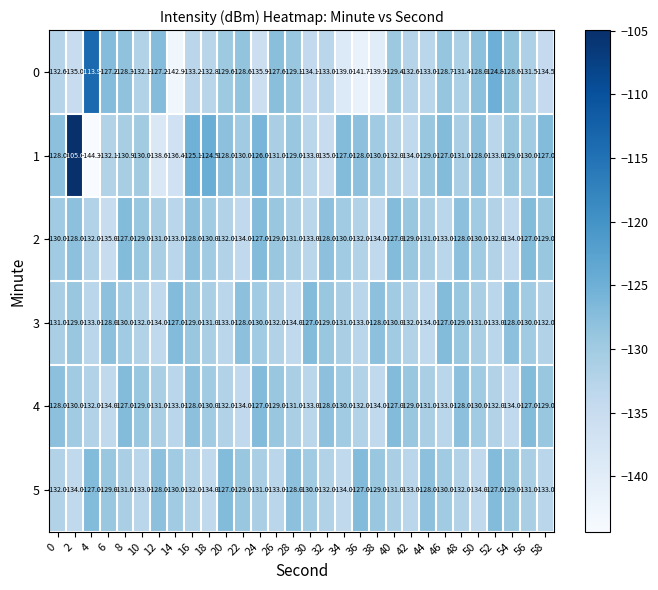

What is the sum of all 5 values?

-3918.0